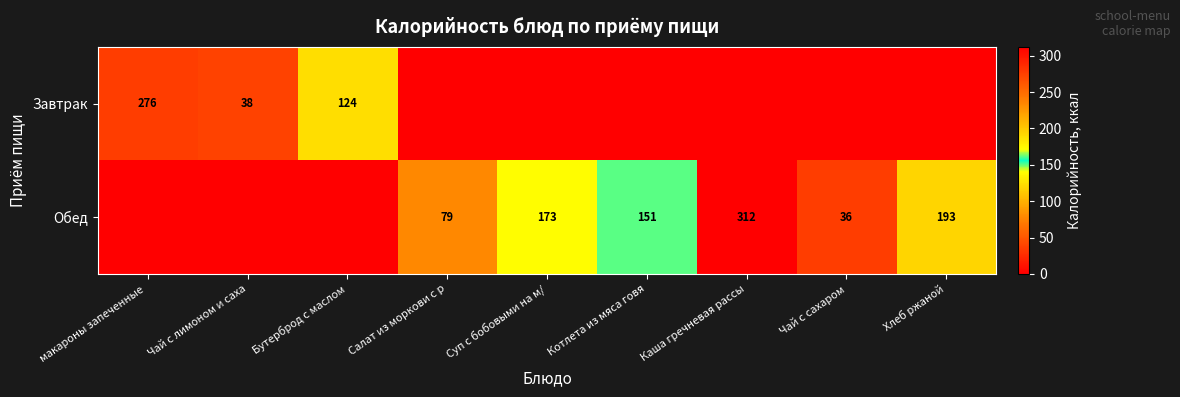

Is it true that Обед equals 312 at Каша гречневая рассы?

True